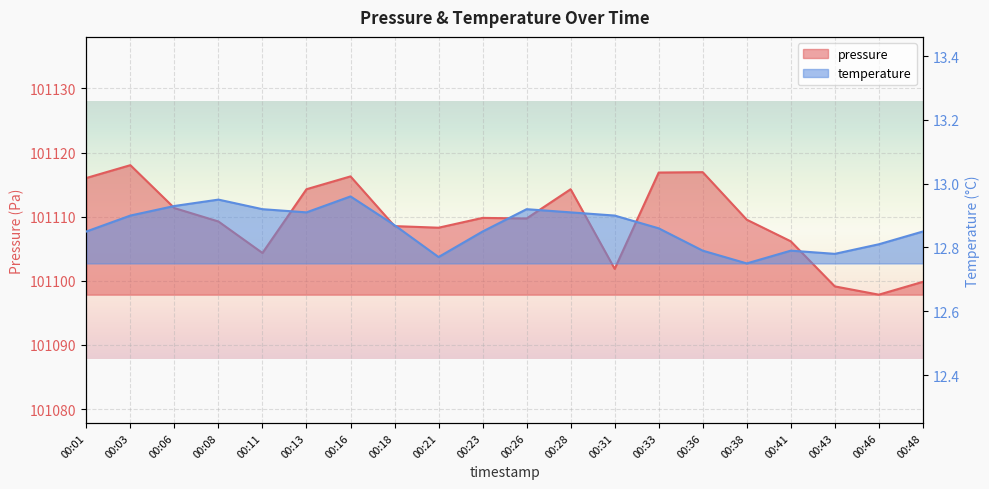

True or false: temperature and pressure cross at least once.

False